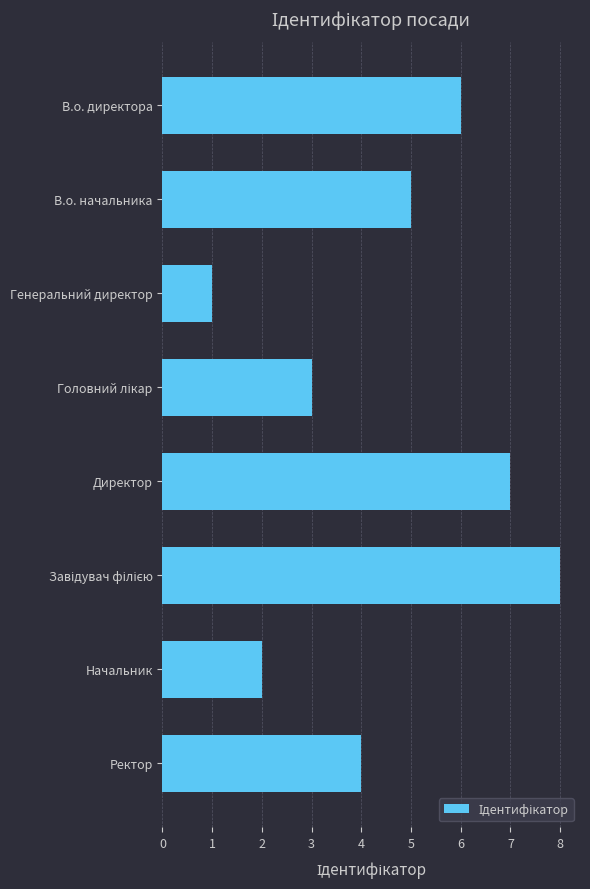

What value does the data have at Ректор?

4